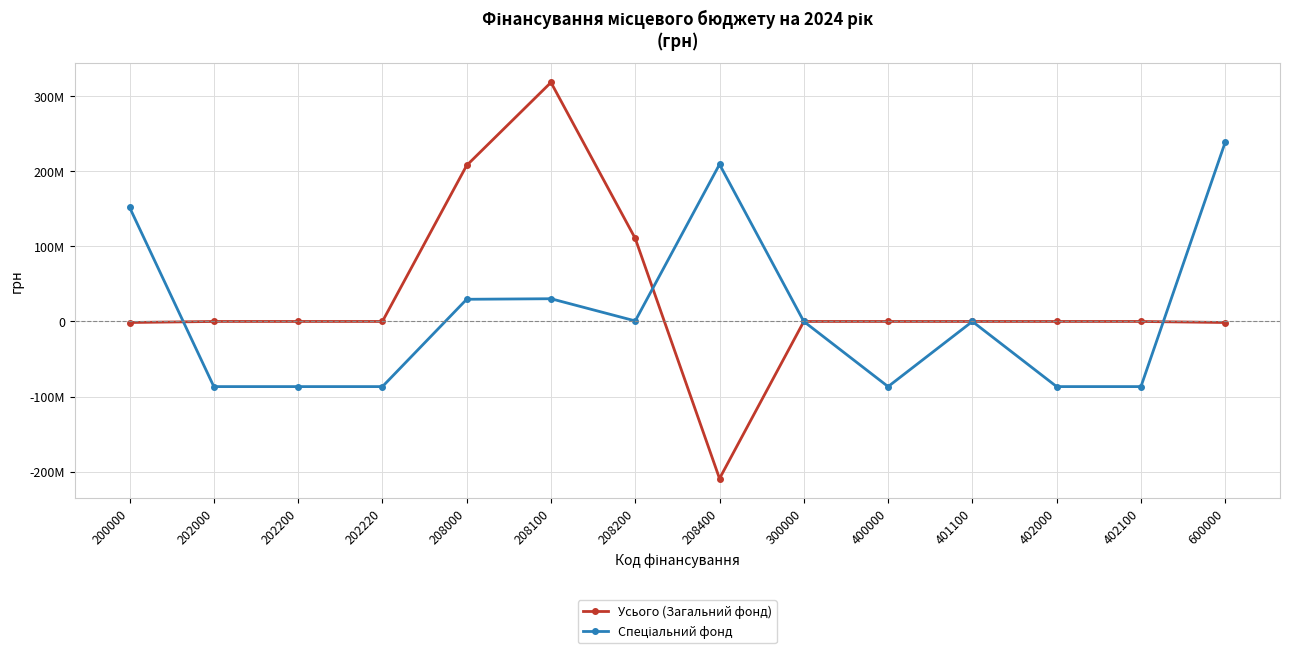

What is the difference between the highest and lowest values at 208400?

418193550